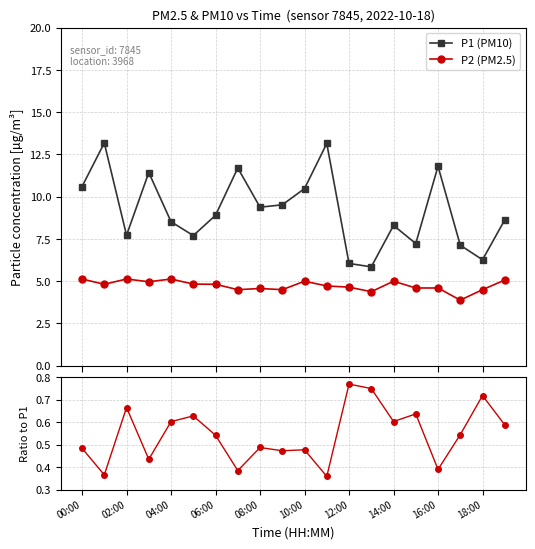

What is the value of the P2 (PM2.5) point at the 8th from the left?

4.5